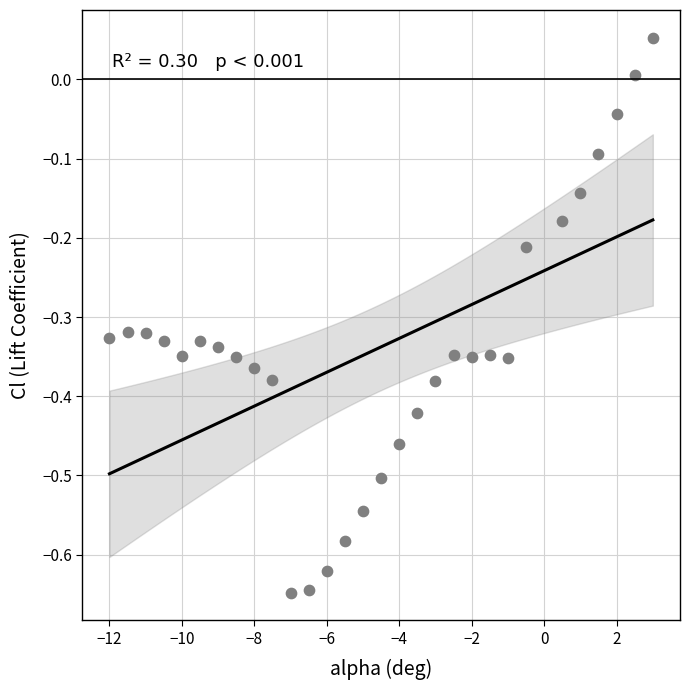

What is the range of Y values (max minus min)?

0.7